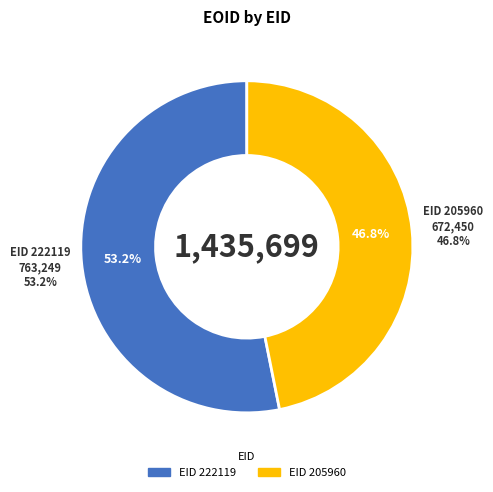

What percentage is NOT represented by 222119?

46.8%